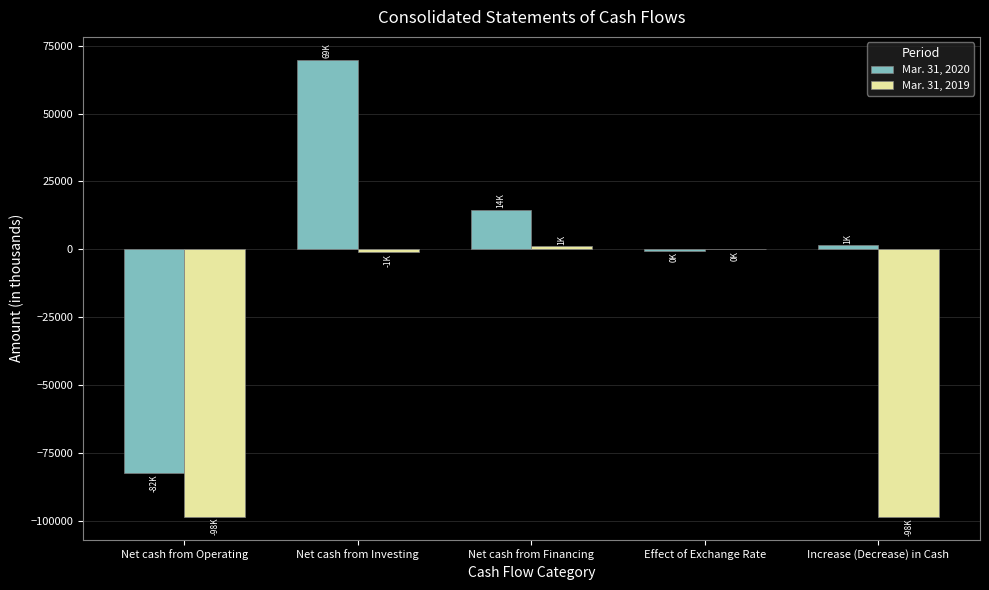

Is it true that Mar. 31, 2019 equals 1093 at Net cash from Financing?

True